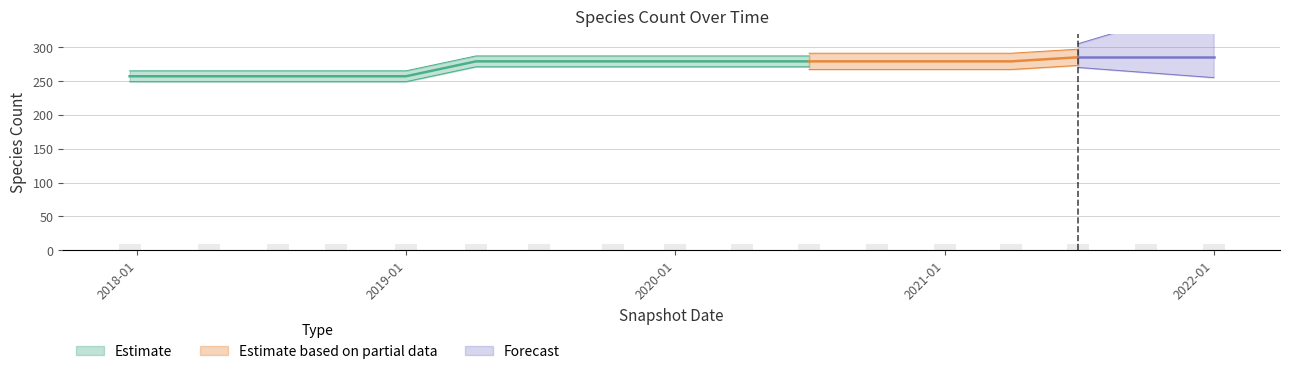

Which label corresponds to the smallest value in the chart?

2017-12-22